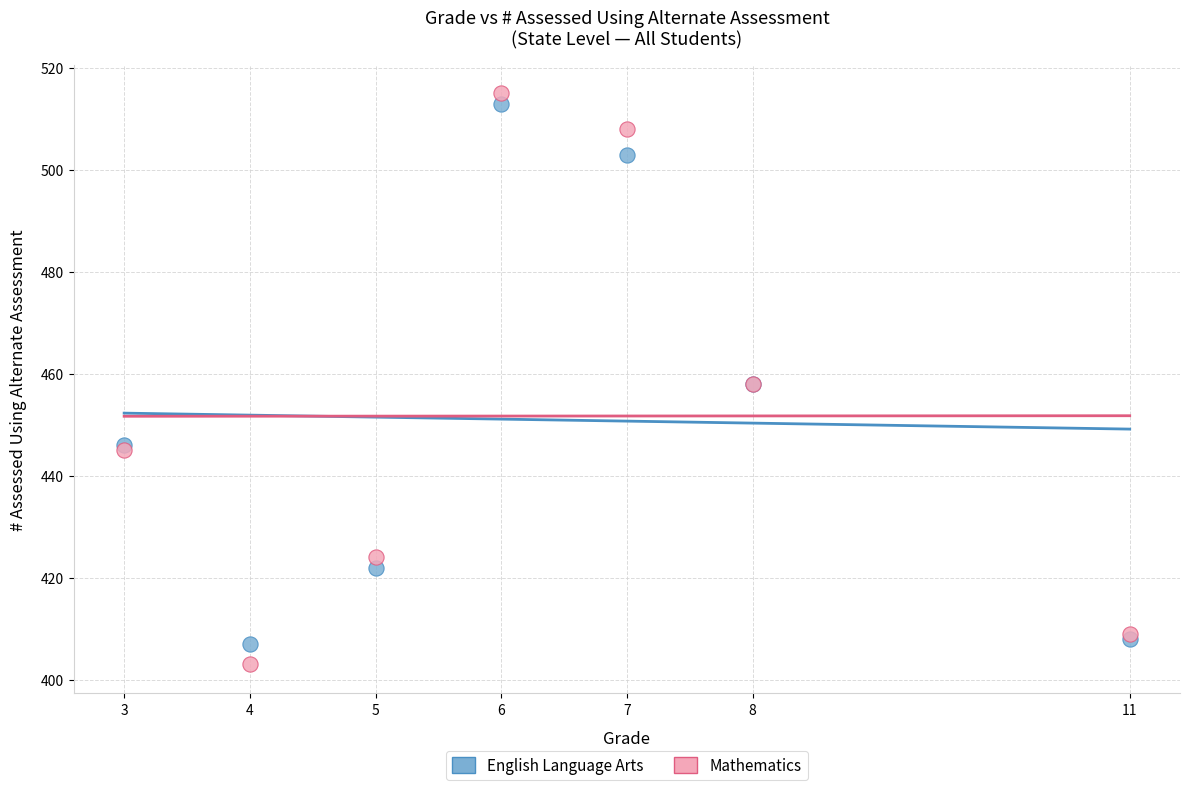

Which series contains the lowest Y value?

Mathematics